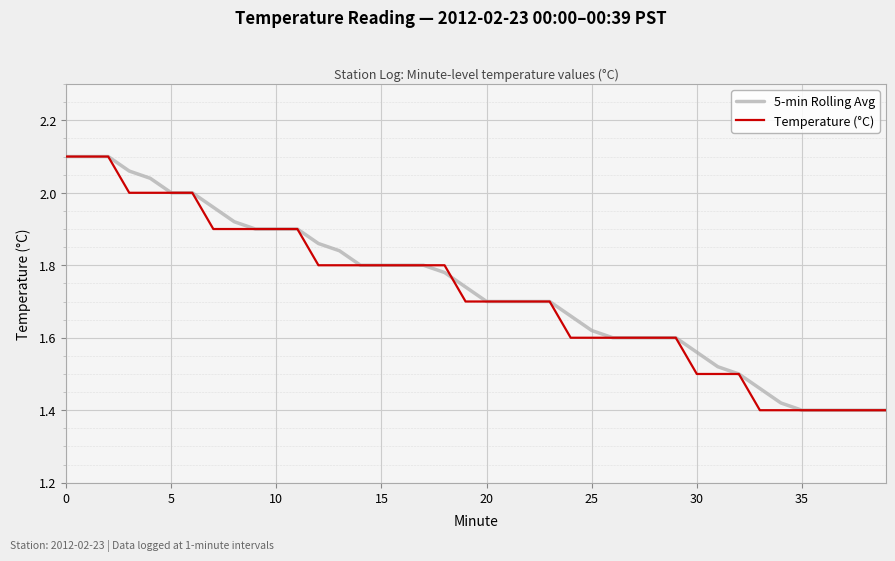

At how many categories does at least one series exceed 2?

5